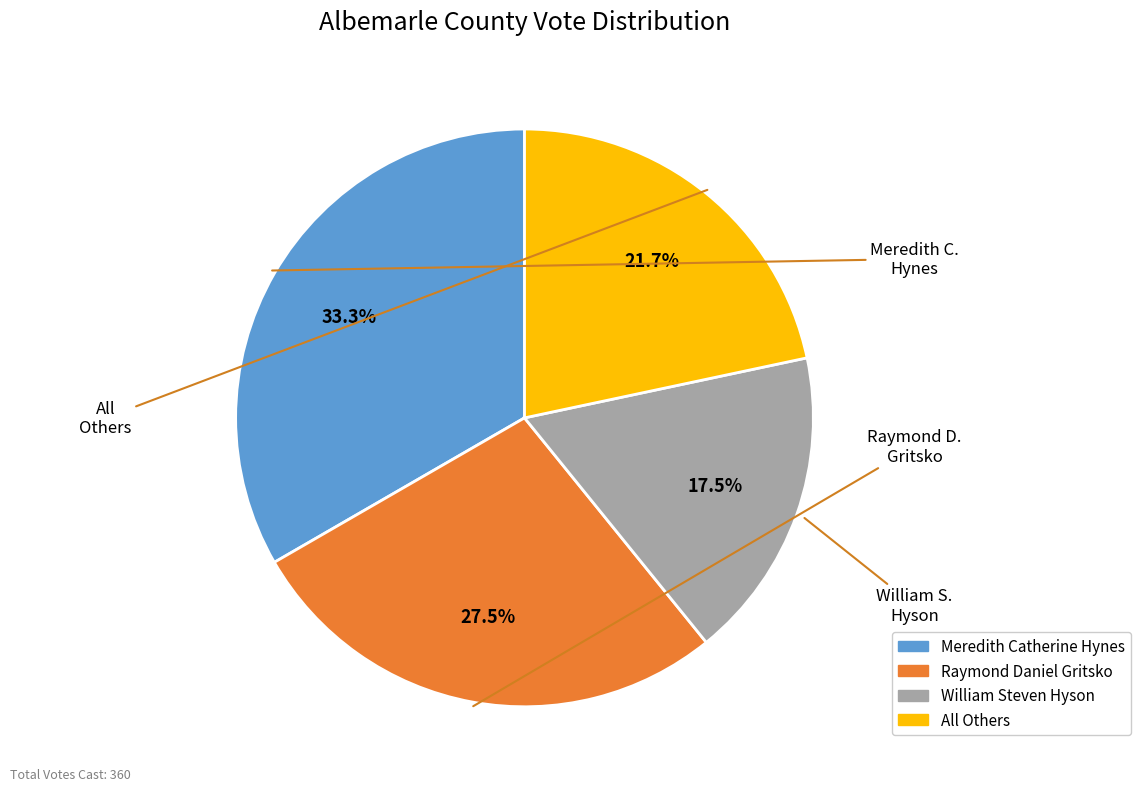

Which has a higher value, William Steven Hyson or Raymond Daniel Gritsko?

Raymond Daniel Gritsko